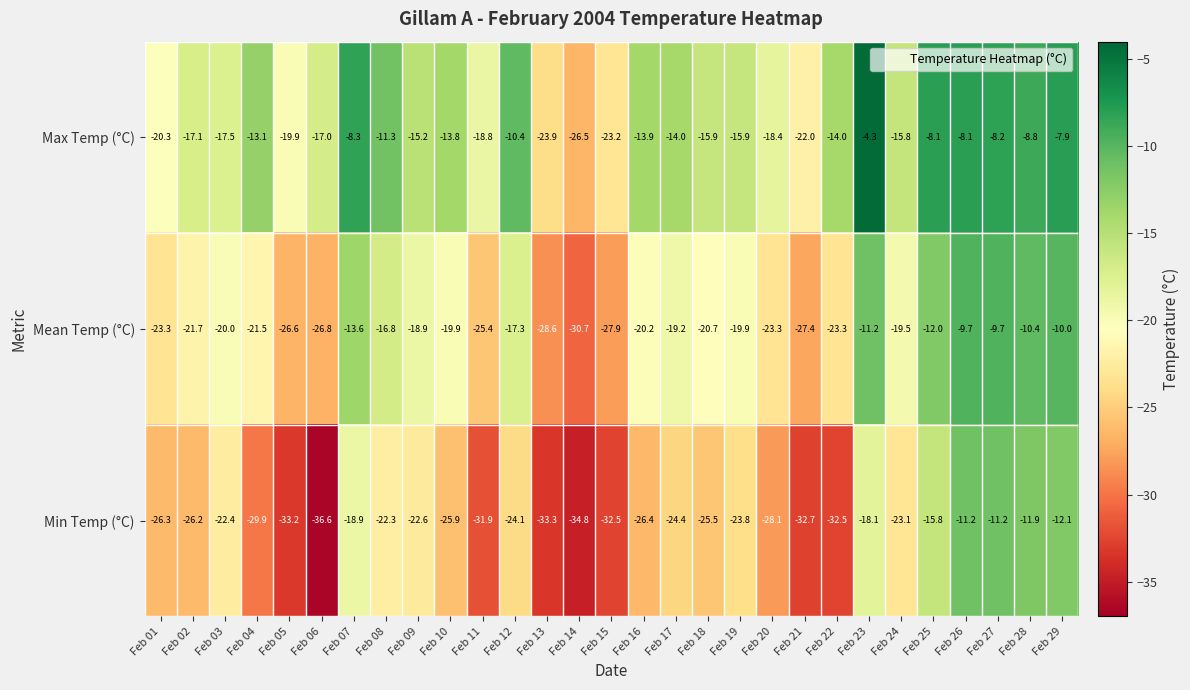

Which series has the largest total across all categories?

Max Temp (°C)